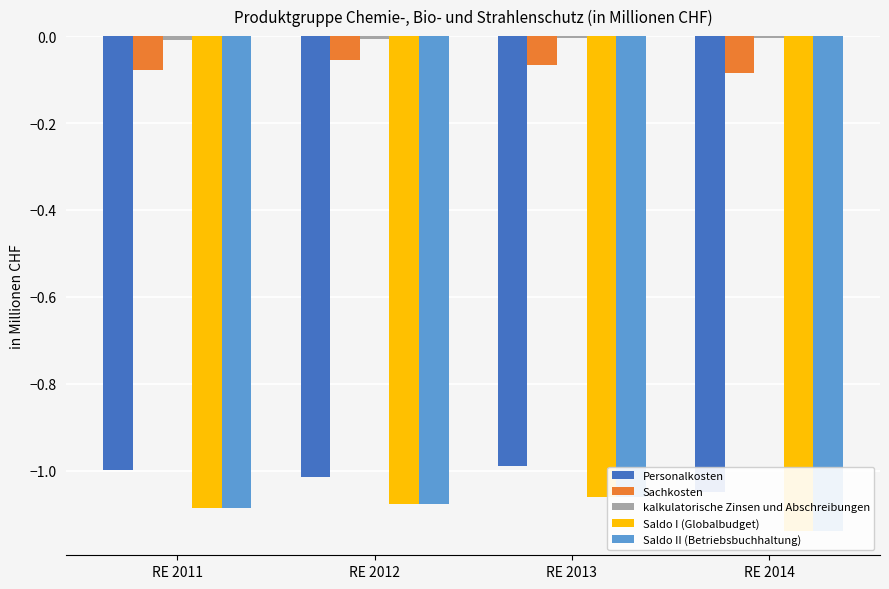

How many bars are there in each group?

5